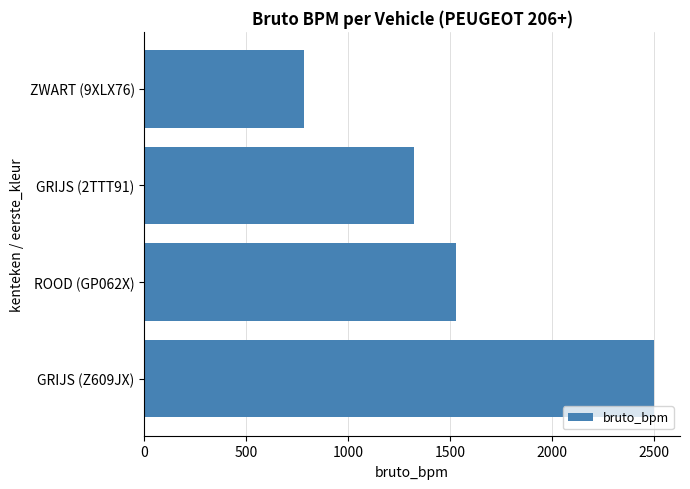

Which has a higher value, ROOD (GP062X) or ZWART (9XLX76)?

ROOD (GP062X)